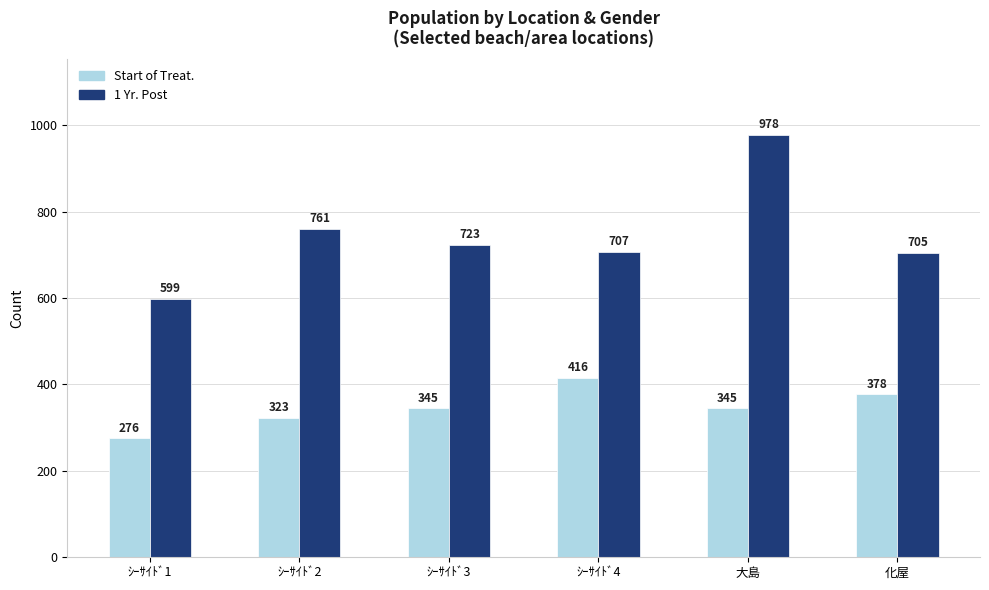

At which label does 1 Yr. Post first exceed 723?

ｼｰｻｲﾄﾞ2